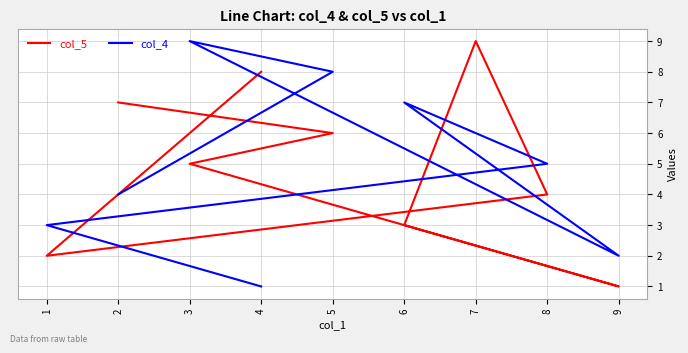

What is the spread (max minus min) of values at 4?

7